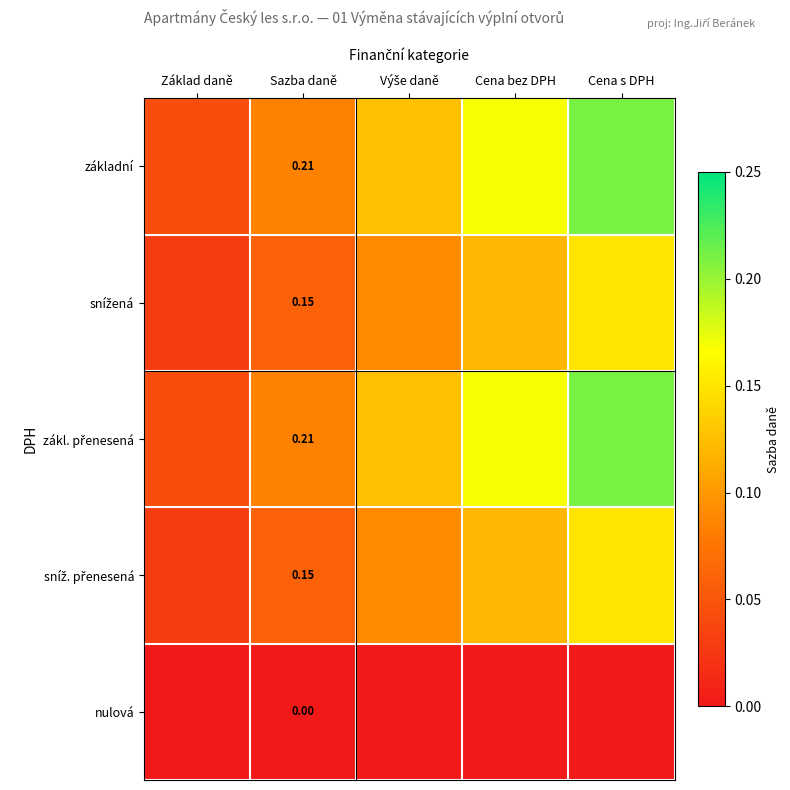

Which series has the largest total across all categories?

základní